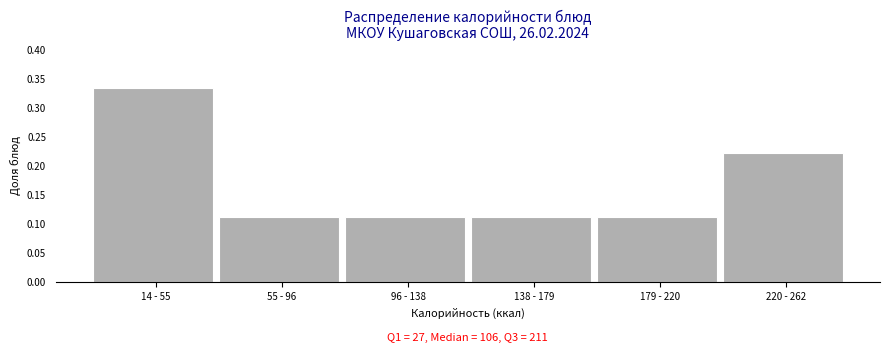

How many values are between 0 and 1?

6